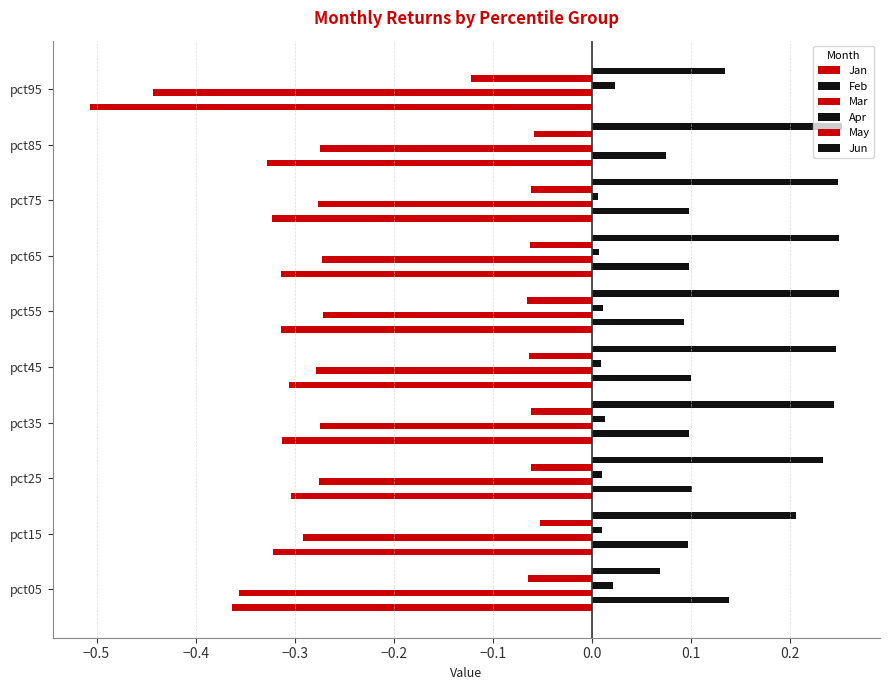

Count the number of categories in the chart.

10